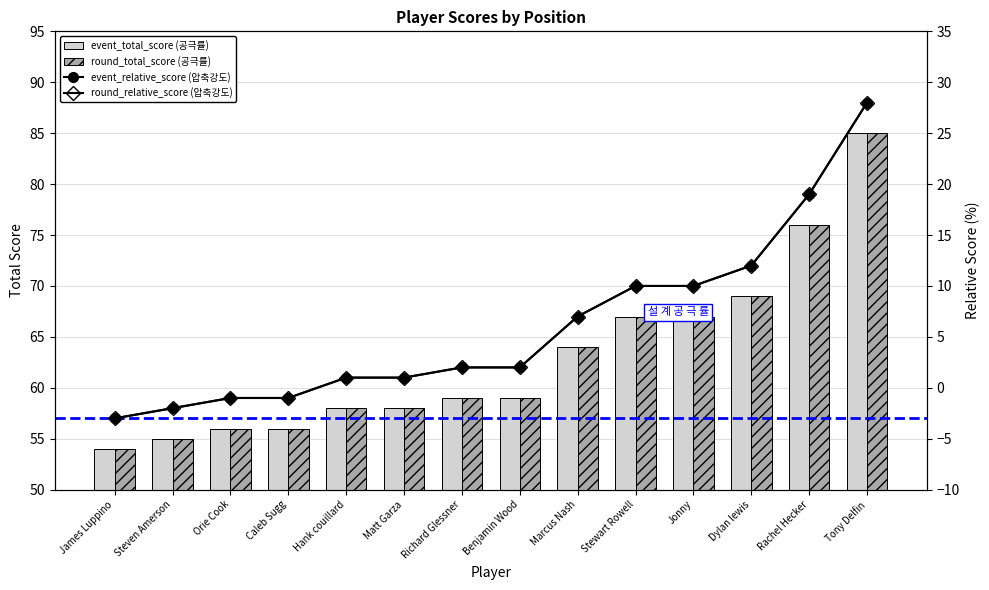

Which series has the largest total across all categories?

event_total_score (공극률)